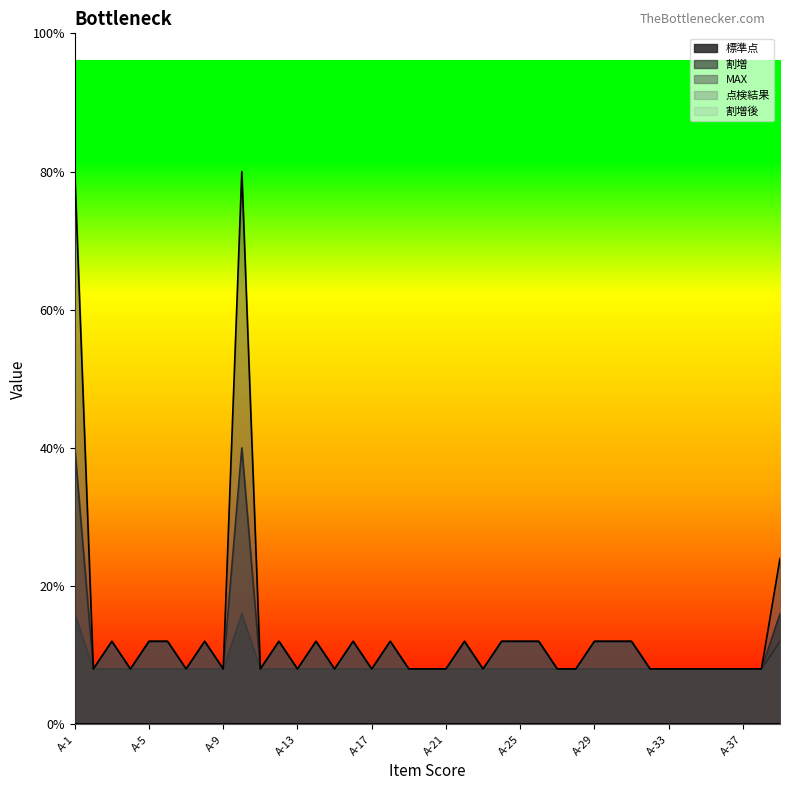

Does the chart display data point markers on the line(s)?

No